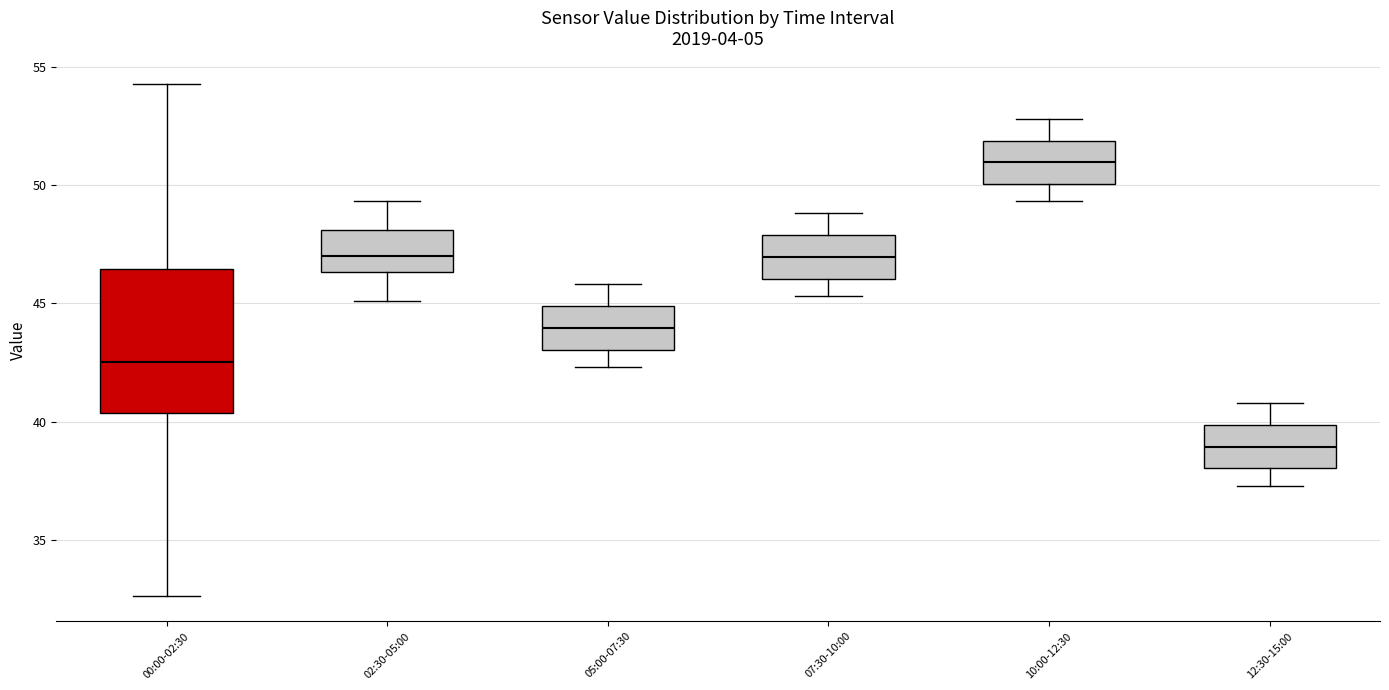

Reading left to right, read every box against the y-axis: the position of its median line, the range the box covers, and the ends of its whiskers. The values are not printed on the chart, so give them approximately, as read against the axis.

00:00-02:30: median 42.5, box 40.5 to 46.5, whiskers 32.5 to 54.5
02:30-05:00: median 47.0, box 46.5 to 48.0, whiskers 45.0 to 49.5
05:00-07:30: median 44.0, box 43.0 to 45.0, whiskers 42.5 to 46.0
07:30-10:00: median 47.0, box 46.0 to 48.0, whiskers 45.5 to 49.0
10:00-12:30: median 51.0, box 50.0 to 52.0, whiskers 49.5 to 53.0
12:30-15:00: median 39.0, box 38.0 to 40.0, whiskers 37.5 to 41.0